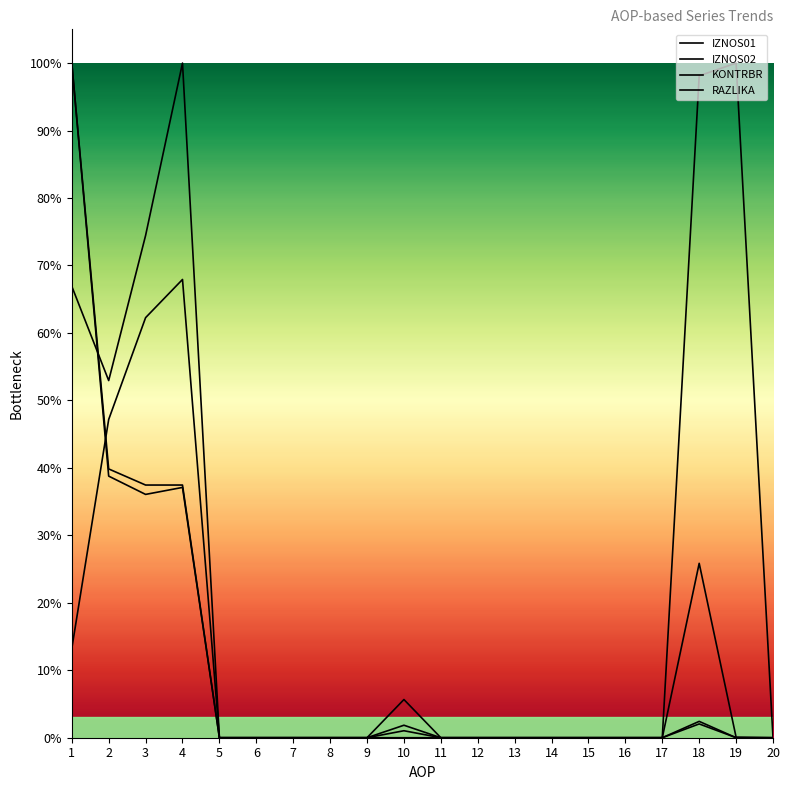

Is this an area chart (filled region under the line)?

No